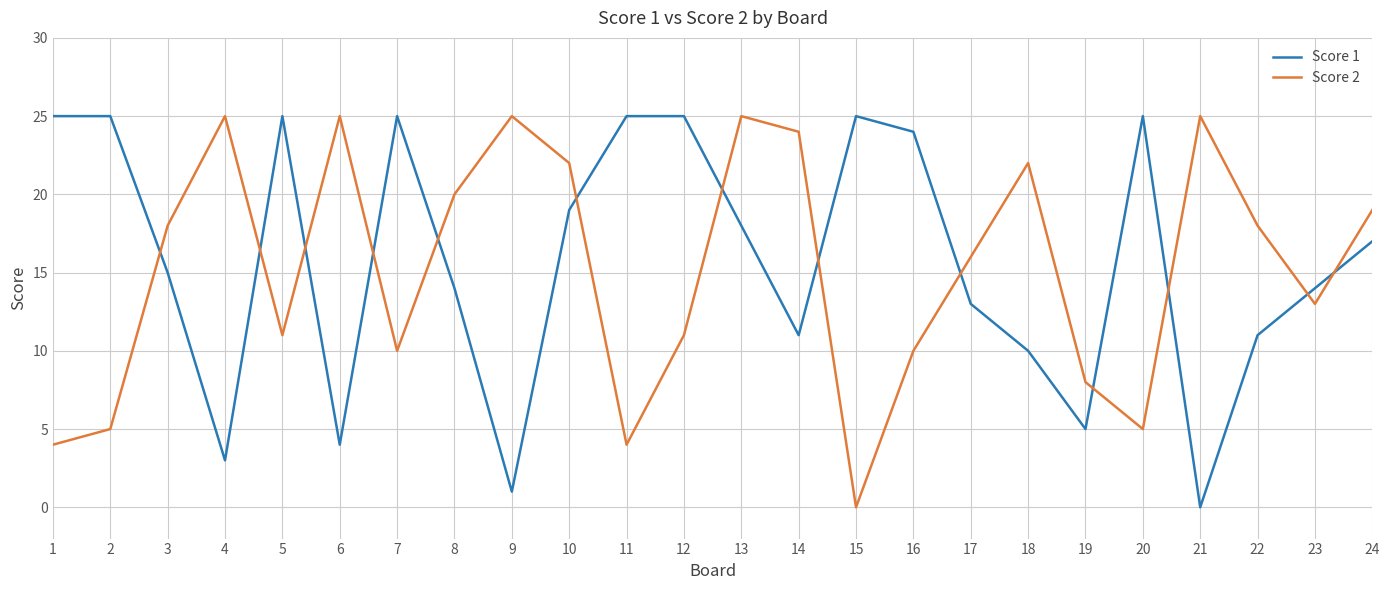

Is it true that Score 1 equals 14 at 23?

True